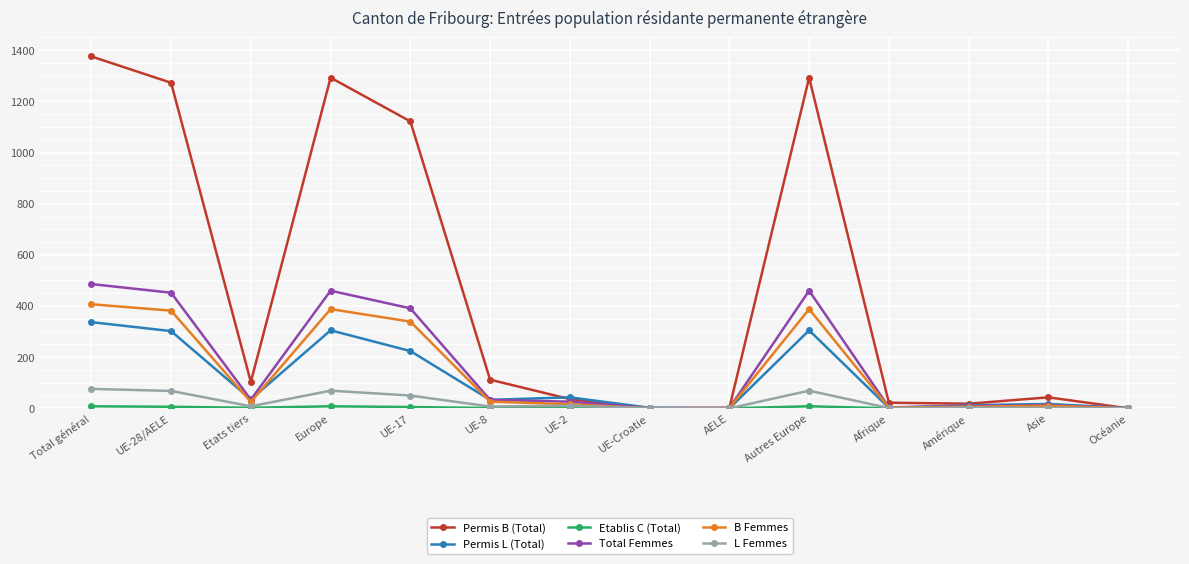

Where is Permis L (Total) nearest to the value 168?

UE-17